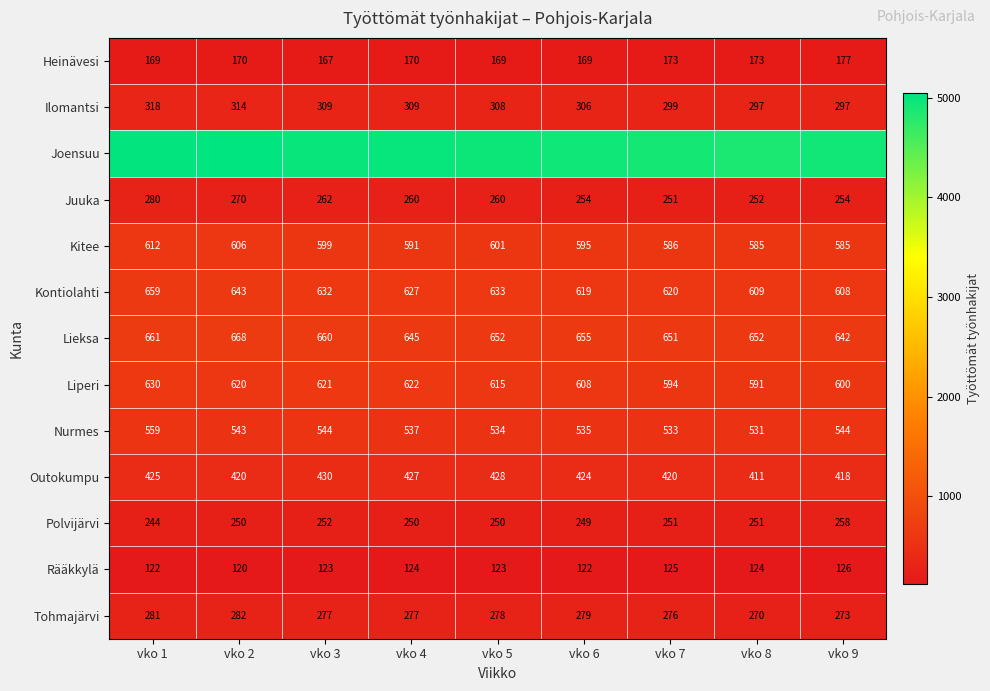

How many series are shown in this chart?

13